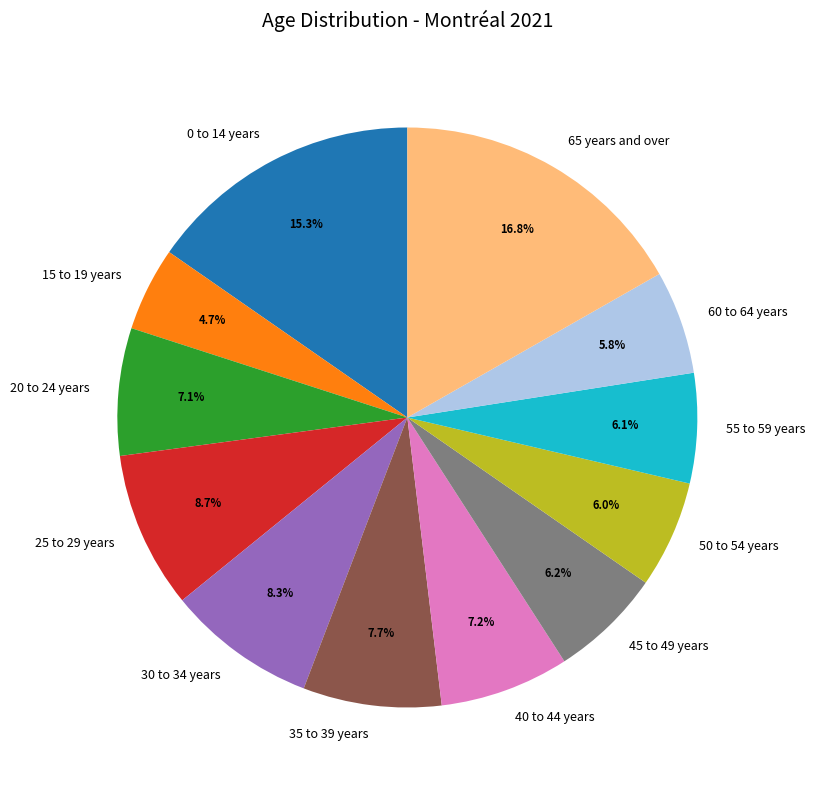

Does 45 to 49 years account for over 50% of the chart?

No